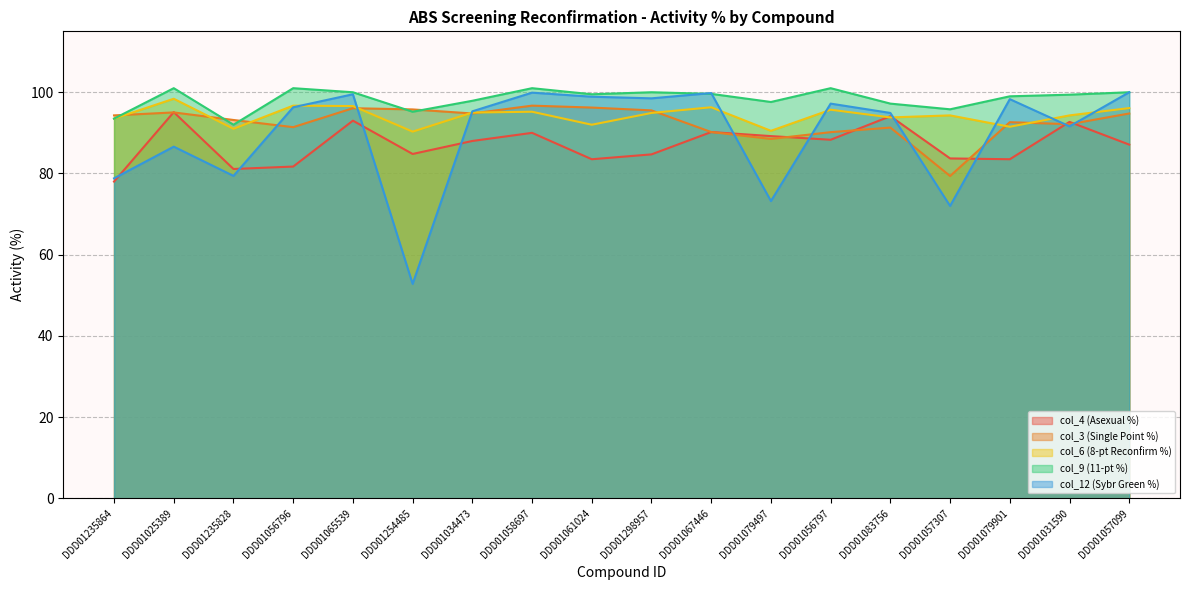

Which series has the widest spread of values?

col_12 (Sybr Green %)